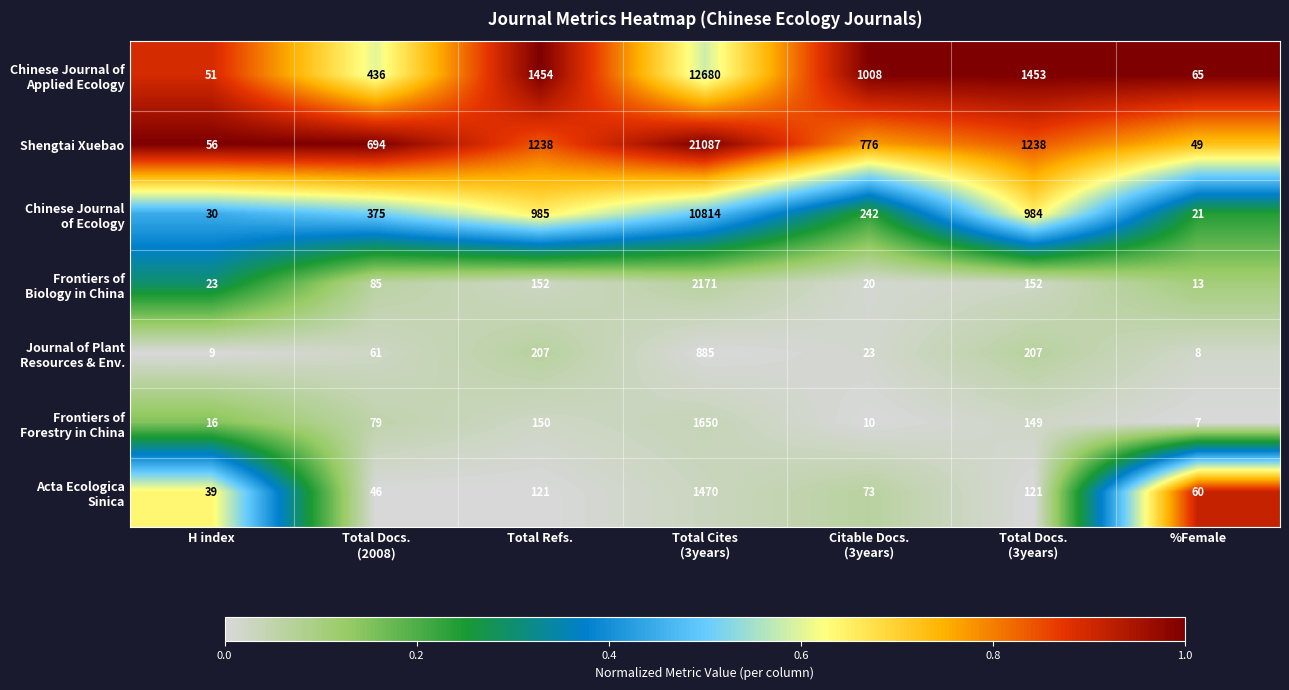

The Shengtai Xuebao series shows 1238 at Total Refs.. True or false?

True